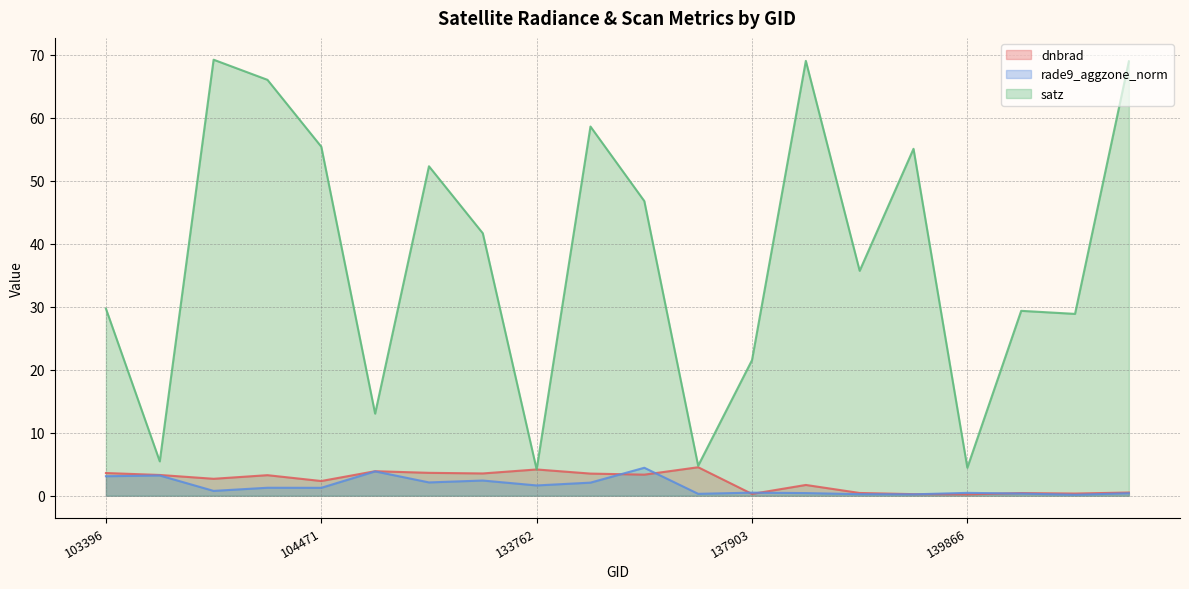

How many lines are shown in the chart?

3